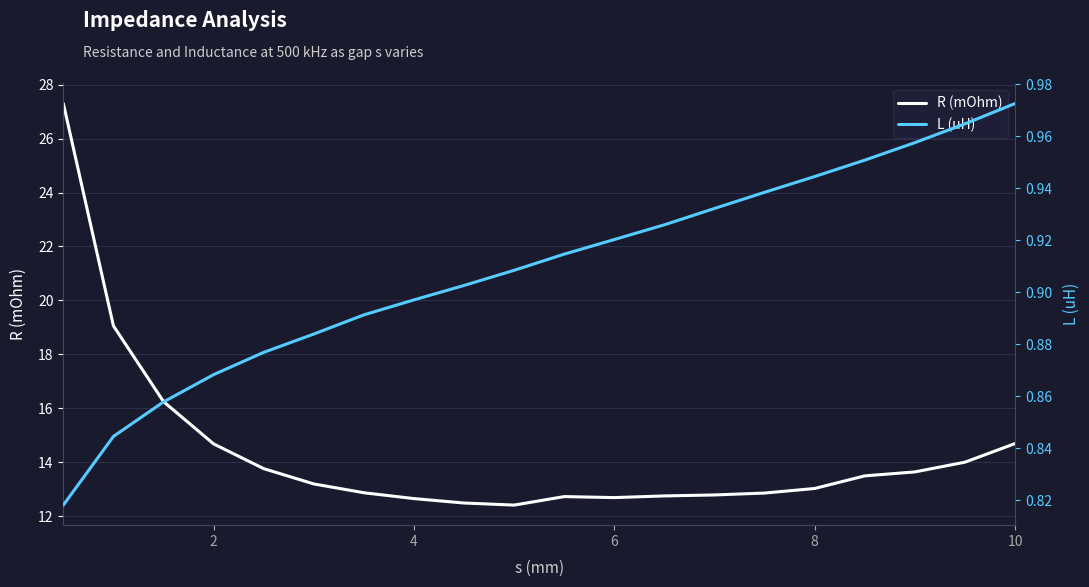

Is it true that R (mOhm) equals 14.7 at 2?

True